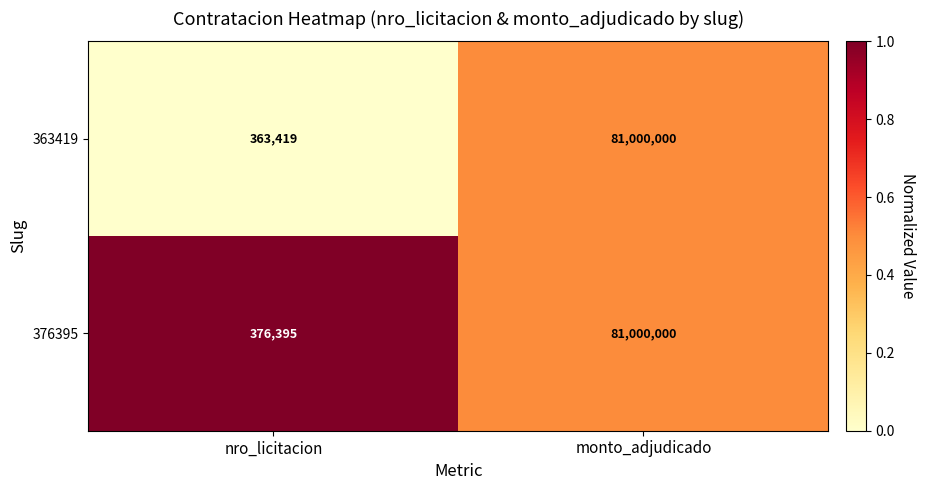

Reading left to right, what are all the values shown in this chart?

363419: 363419	81000000
376395: 376395	81000000